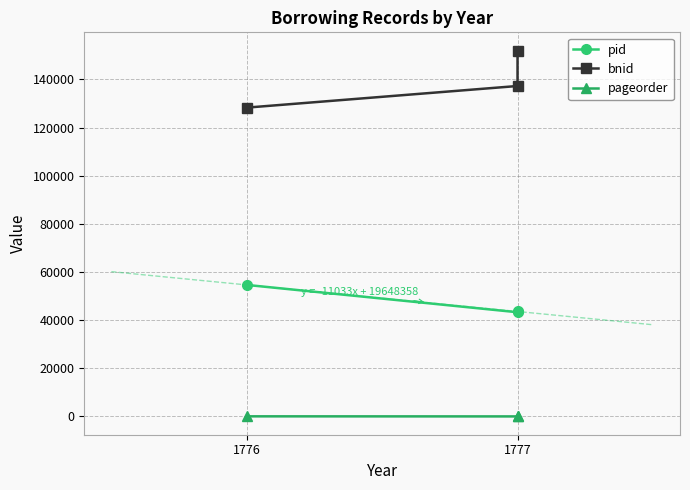

The bnid series shows 151968 at 1777. True or false?

True